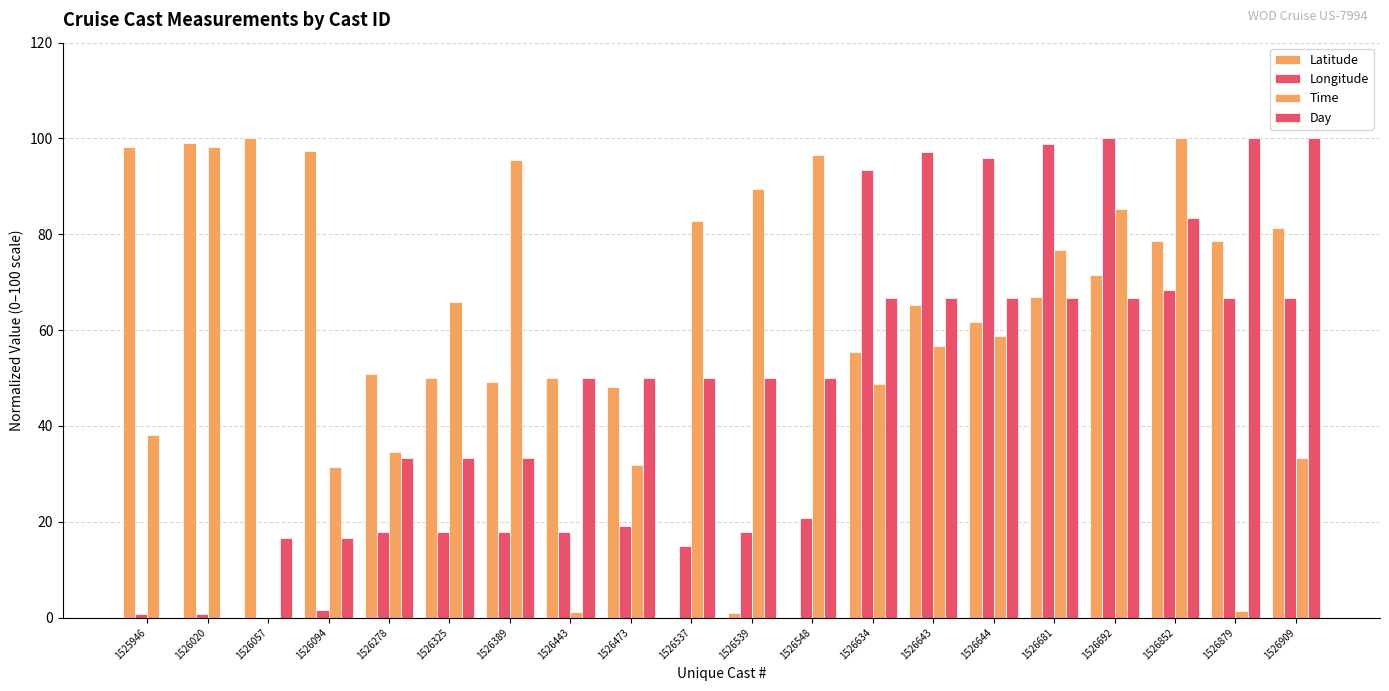

Does the chart contain stacked bars?

No